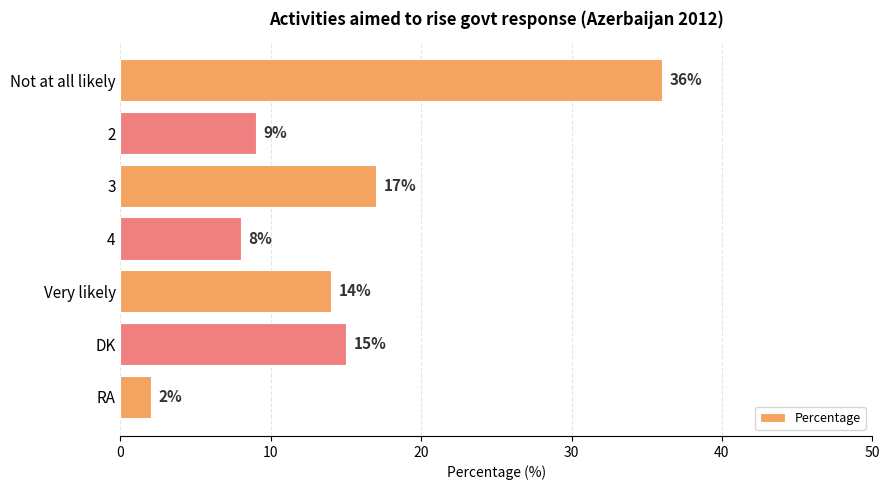

Which has a higher value, Very likely or 4?

Very likely